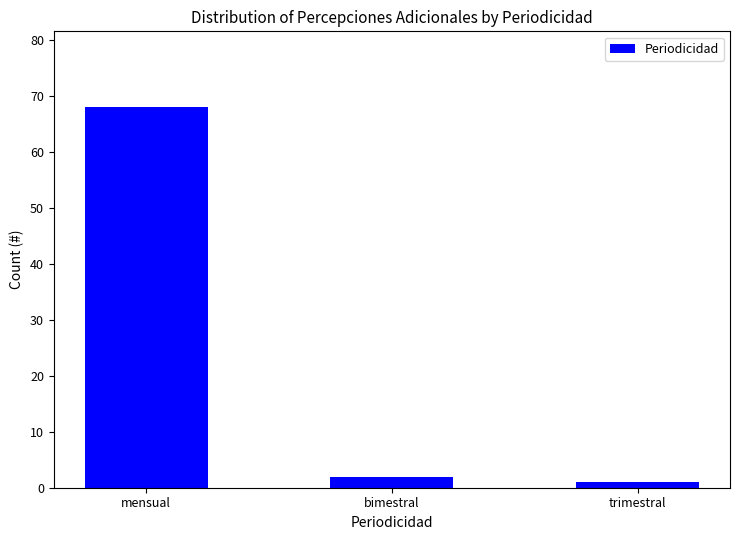

True or false: the data shows 30 at mensual.

False